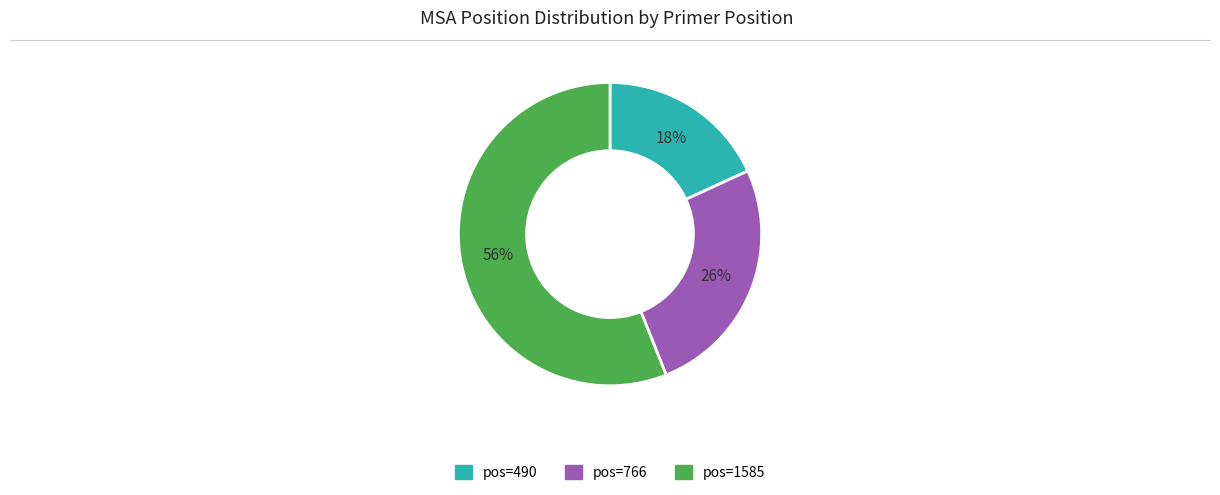

To the nearest percent, what is the average slice percentage?

33%